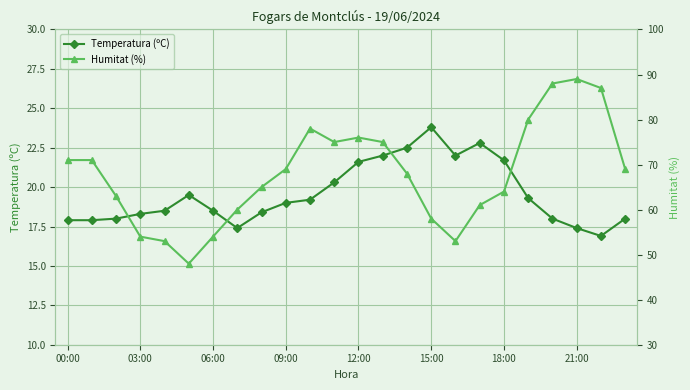

How many lines are shown in the chart?

2